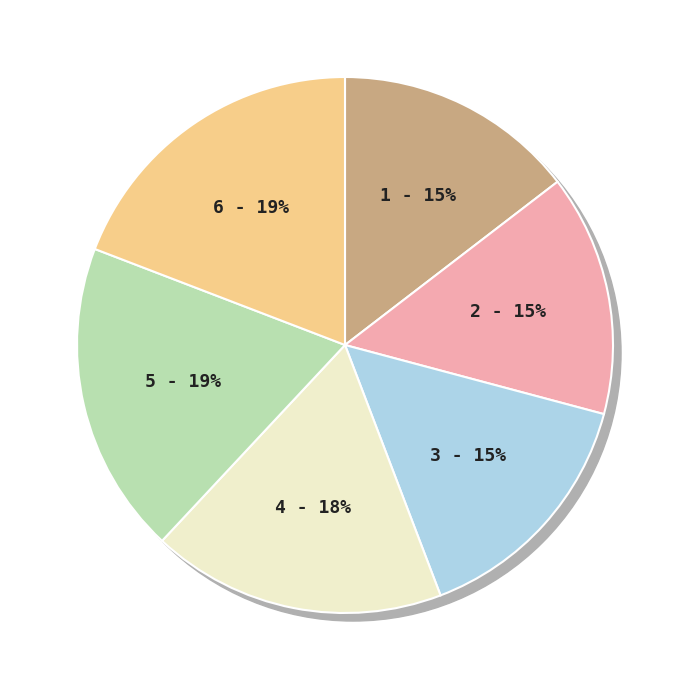

Does 7075 account for over 50% of the chart?

No